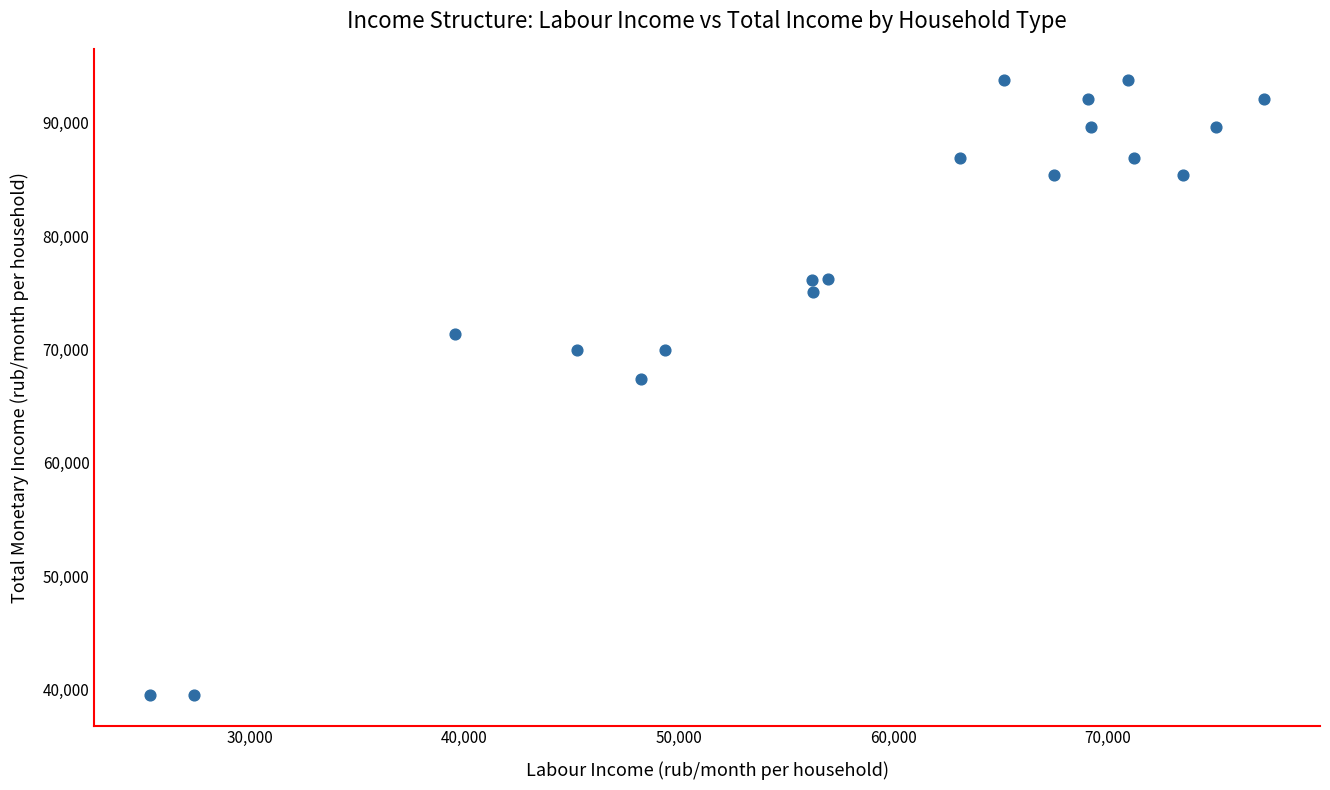

What is the range of X values (max minus min)?

51989.0